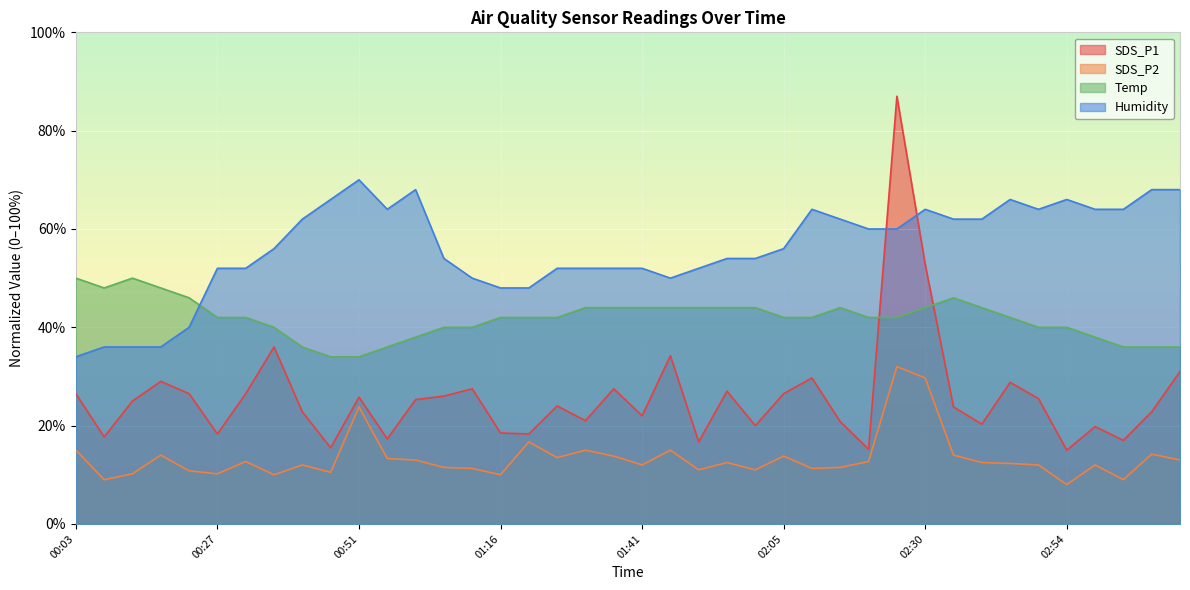

What is the minimum value shown in the chart?

8.0